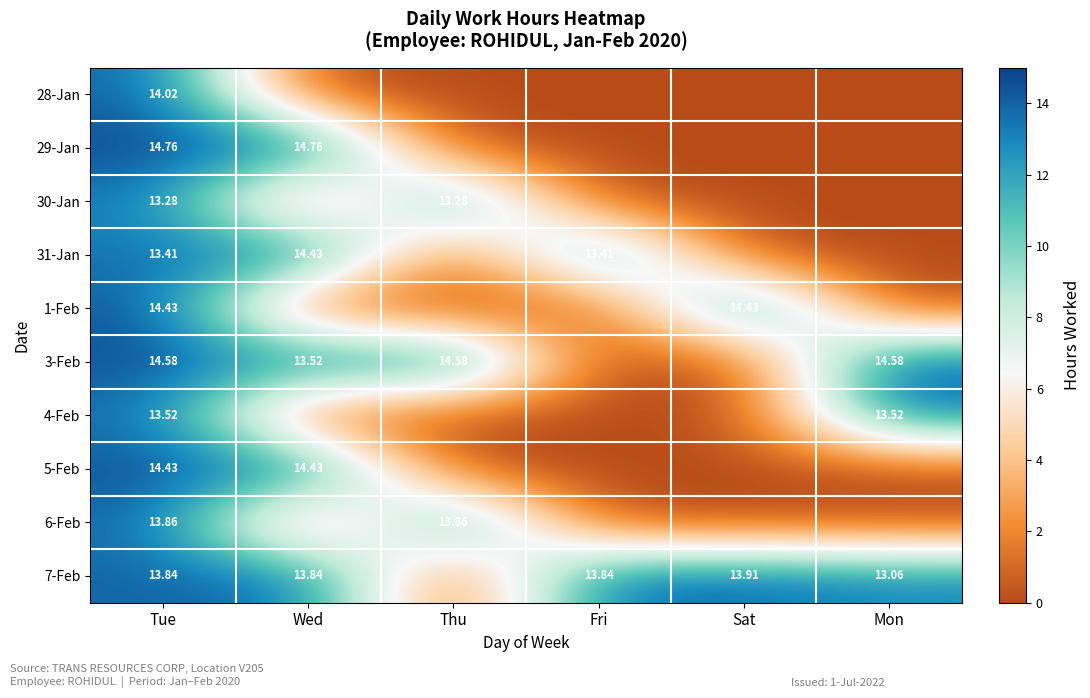

Which category has the highest value across all series?

Tue